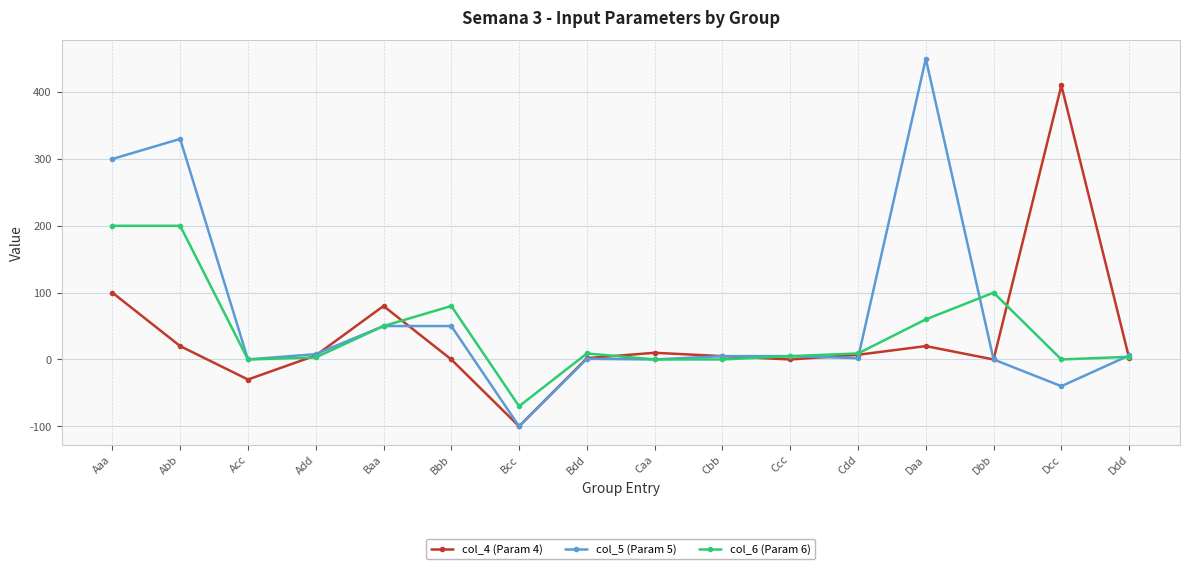

Rank the series by their average value, from lowest to highest.

col_4 (Param 4), col_6 (Param 6), col_5 (Param 5)